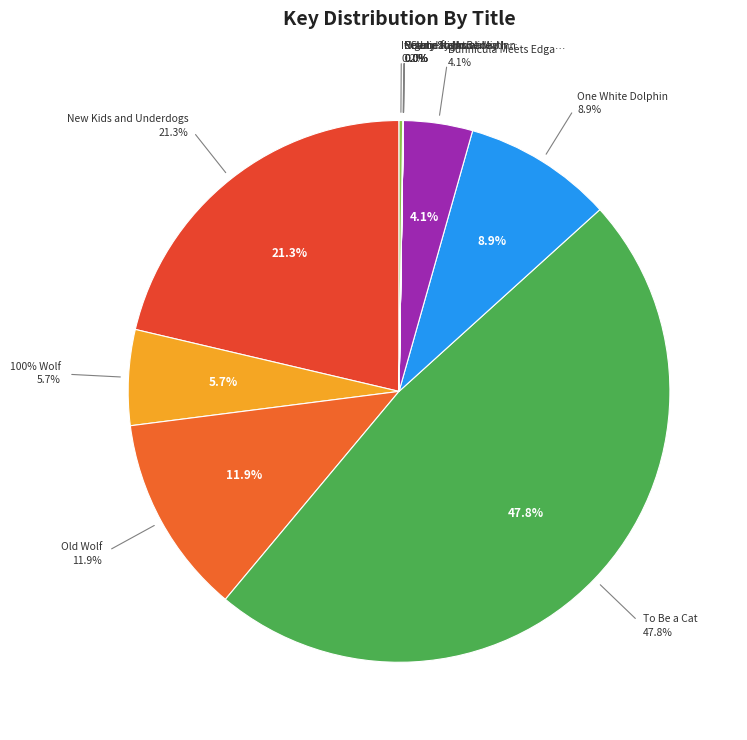

The Old Wolf slice represents 23% of the pie. True or false?

False